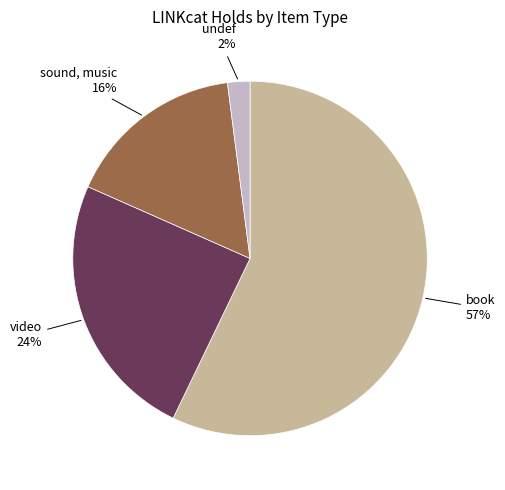

To the nearest percent, what is the average slice percentage?

25%